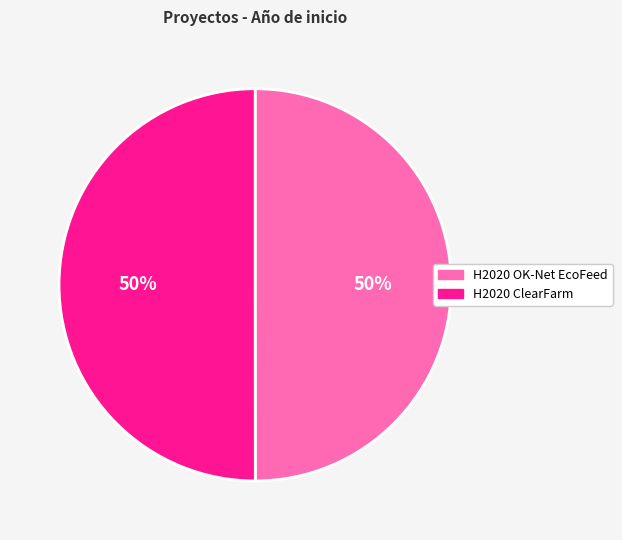

Do H2020 ClearFarm and H2020 OK-Net EcoFeed together represent more than half of the pie?

Yes